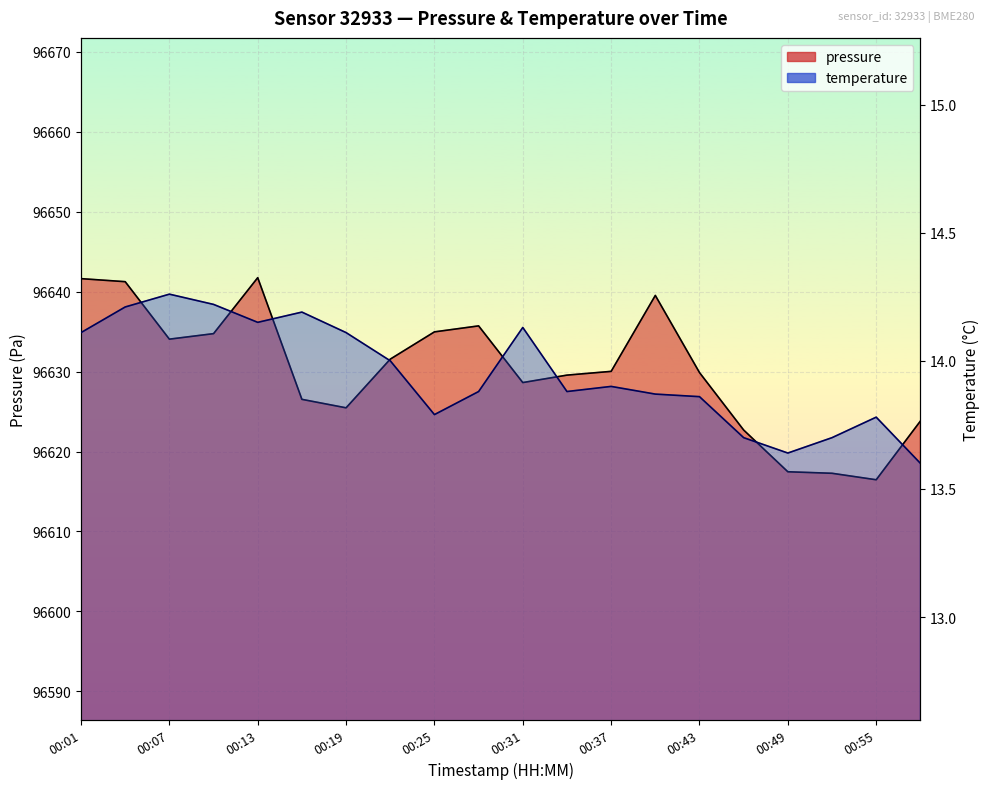

True or false: temperature_line has more than 2 points higher than both neighbors.

True